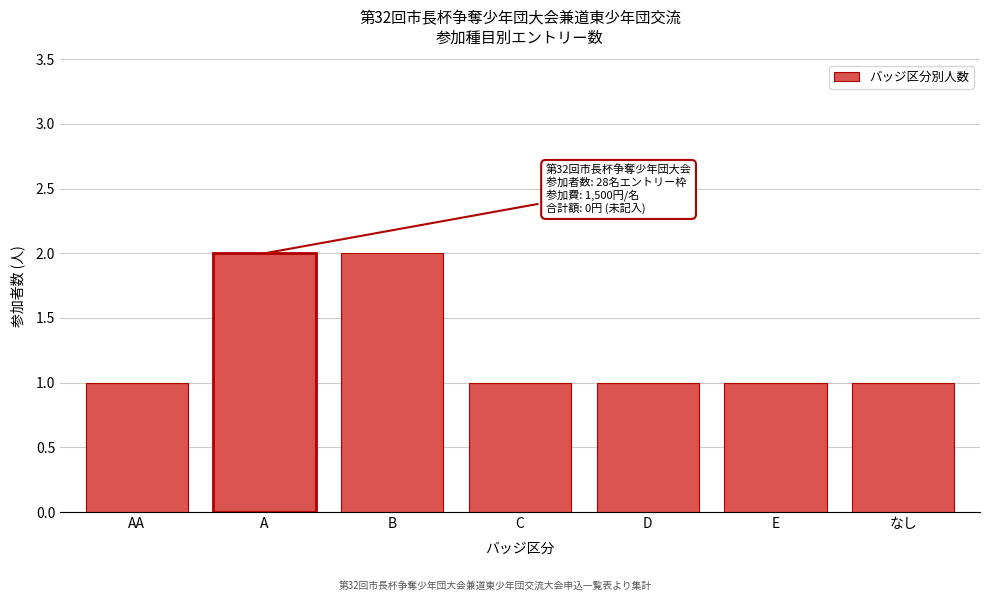

Reading left to right, what are all the values shown in this chart?

AA=1	A=2	B=2	C=1	D=1	E=1	なし=1